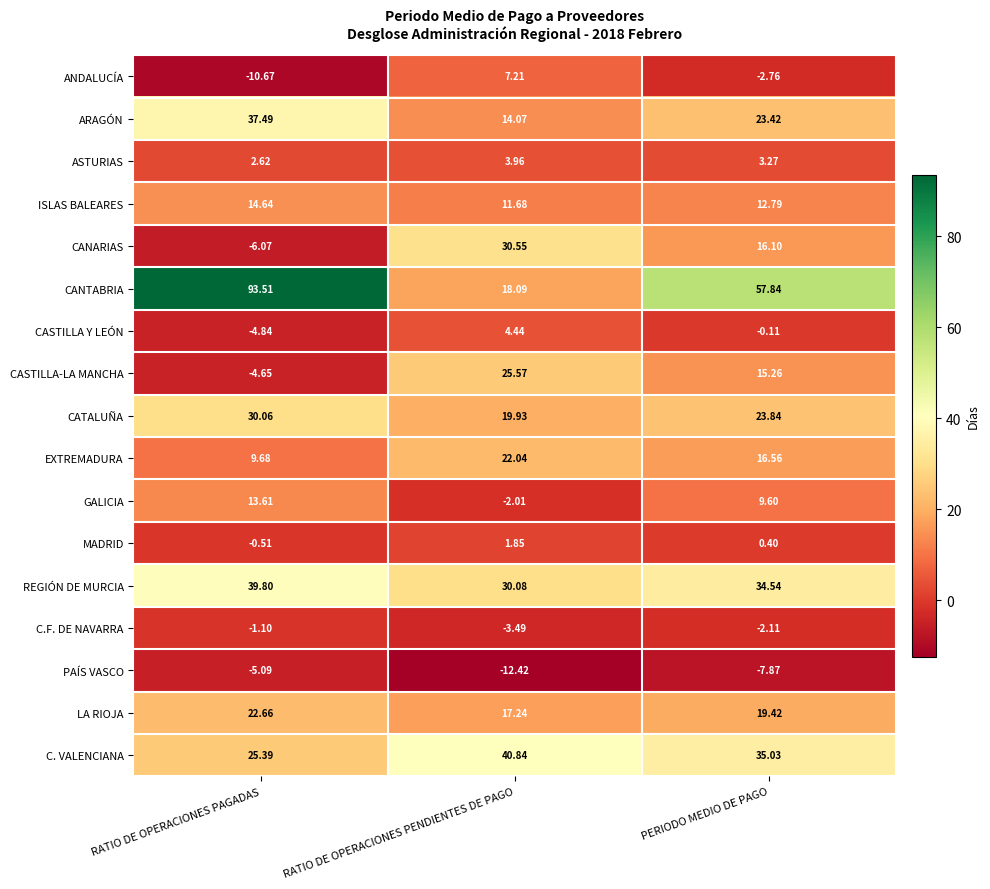

At which category is the sum across all series the highest?

RATIO DE OPERACIONES PAGADAS